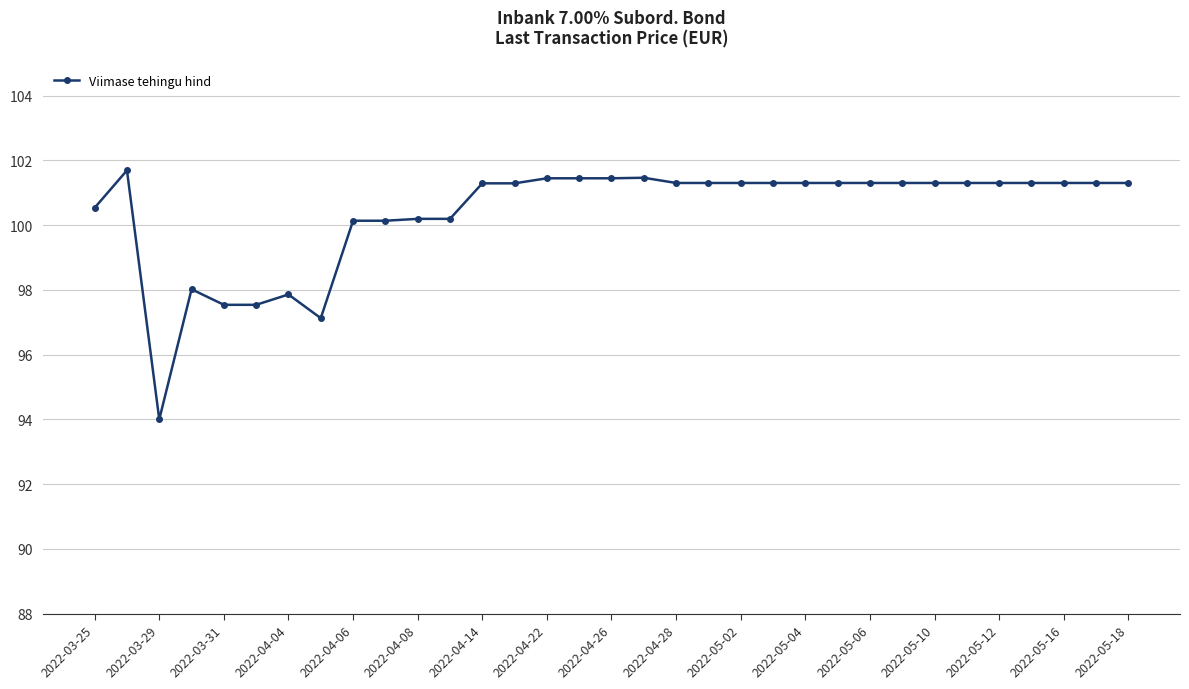

What is the value of the 12th point from the left?

100.2